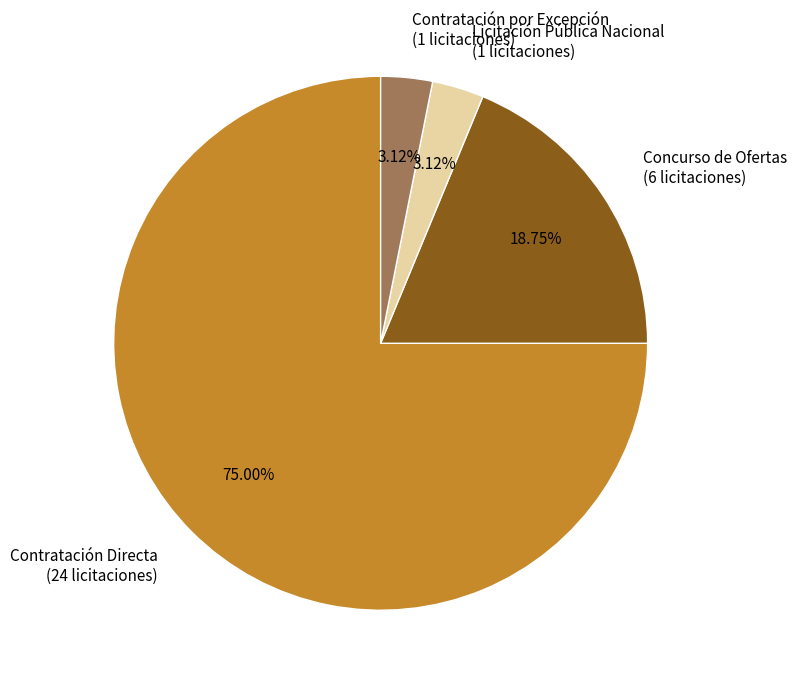

Is there any slice that represents more than half of the pie?

Yes